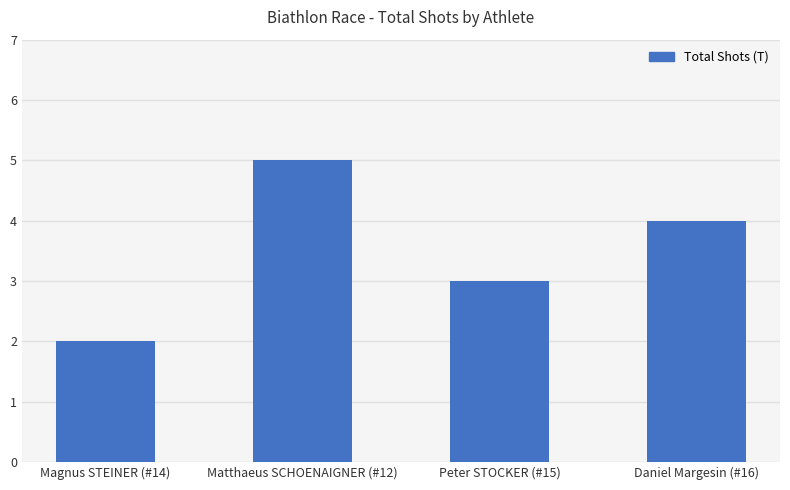

What is the difference between the values at Peter STOCKER (#15) and Magnus STEINER (#14)?

1